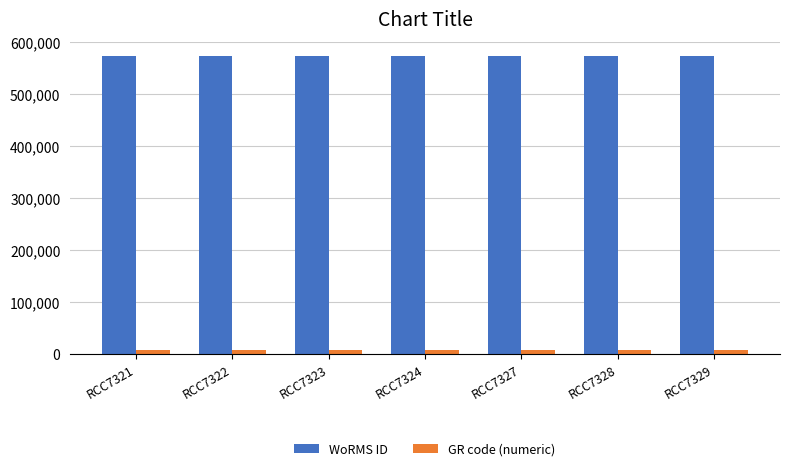

Rank the series at RCC7321 from highest to lowest value.

WoRMS ID, GR code (numeric)